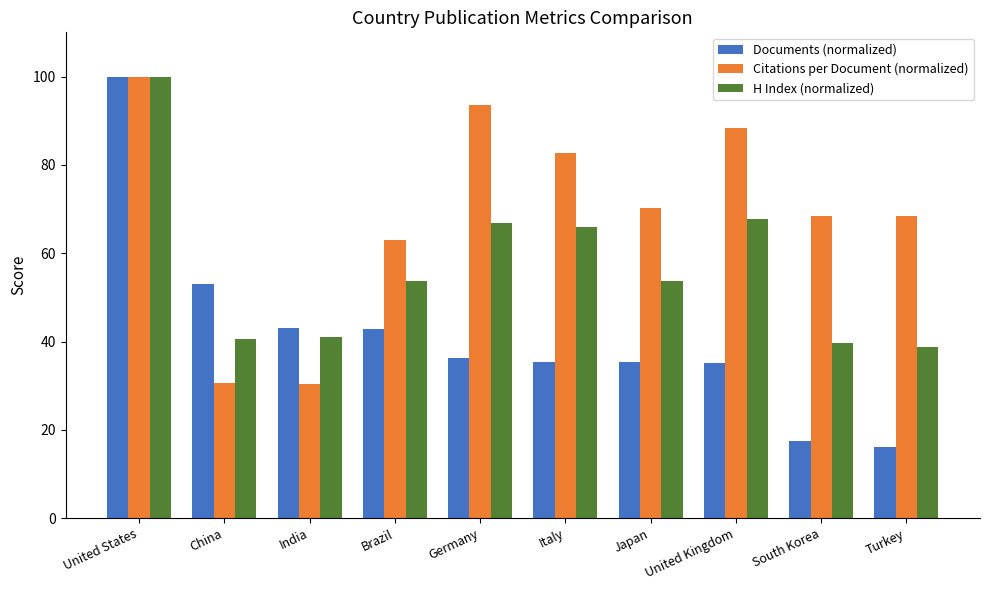

How many data points does each series have?

10